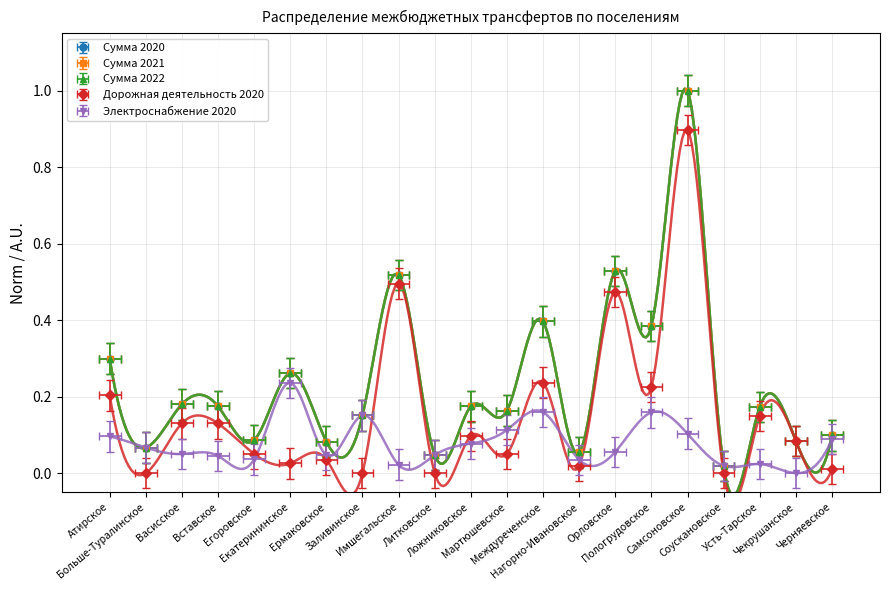

True or false: Сумма 2021 has more than 1 interior local peaks.

True